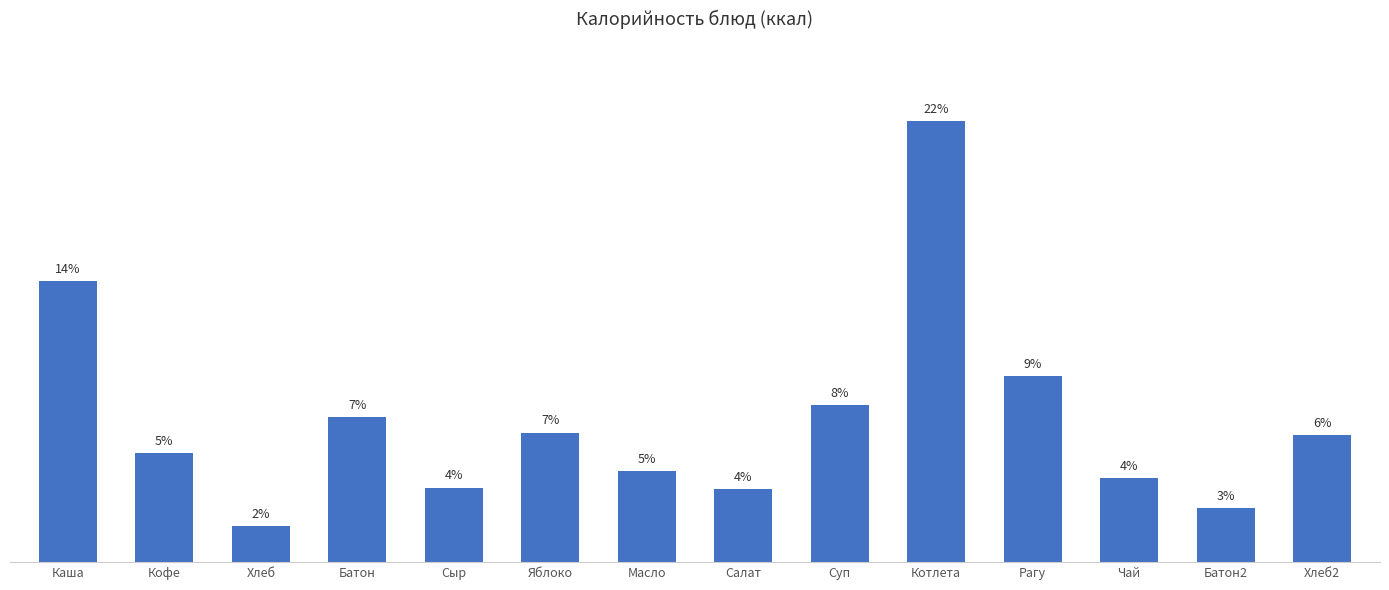

Does the chart contain any negative values?

No